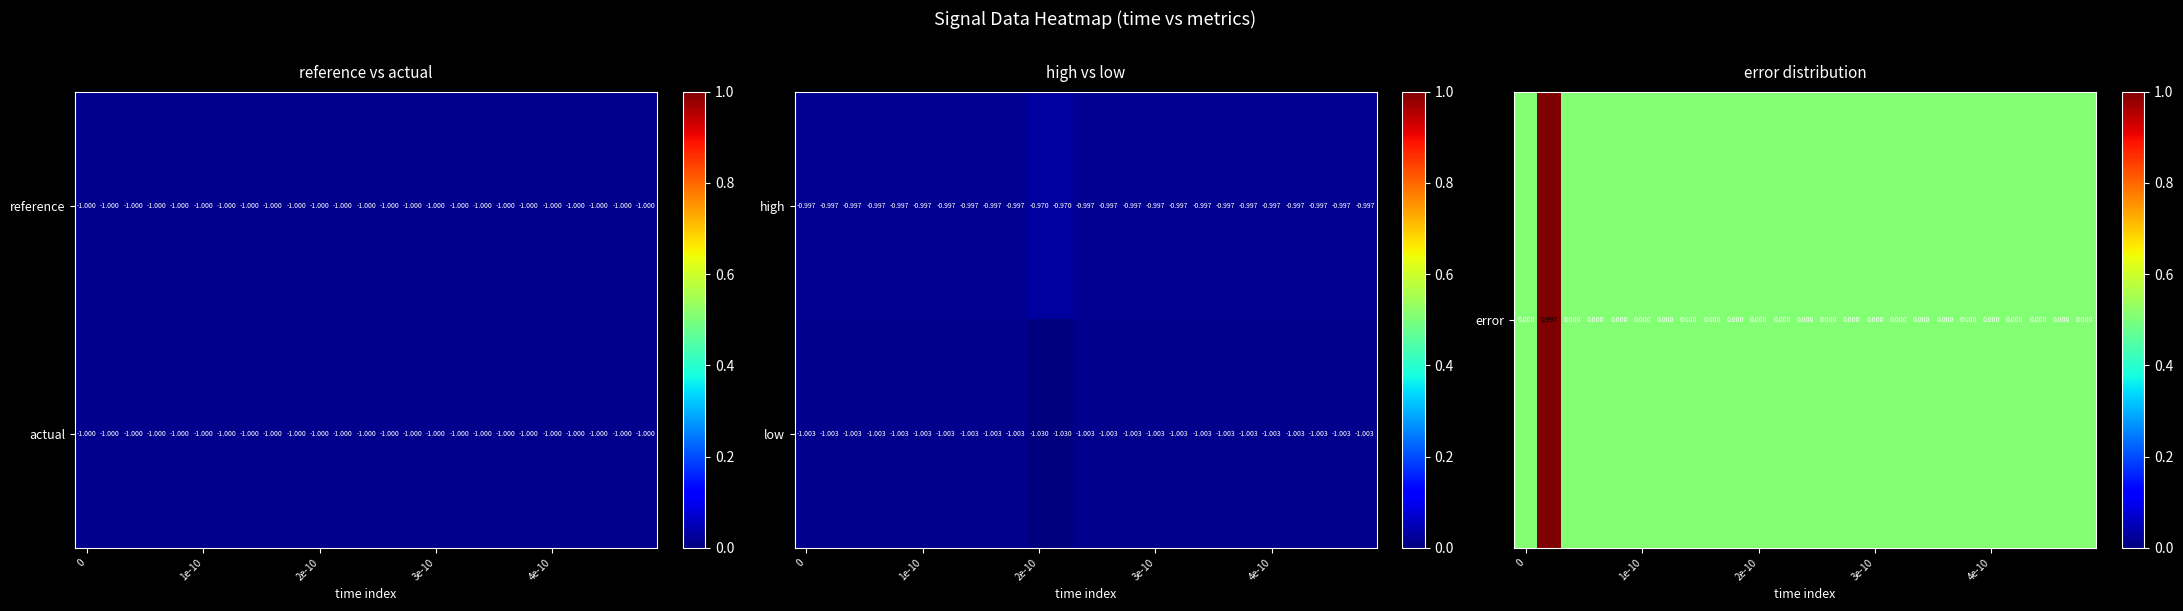

The value of low at 1e-10 is 0.0. True or false?

True